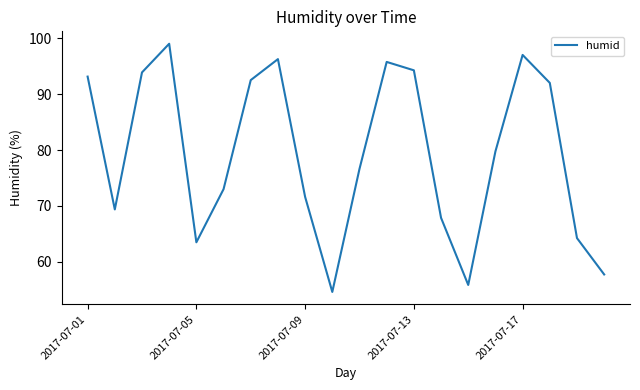

What is the difference between the maximum and minimum values?

44.4